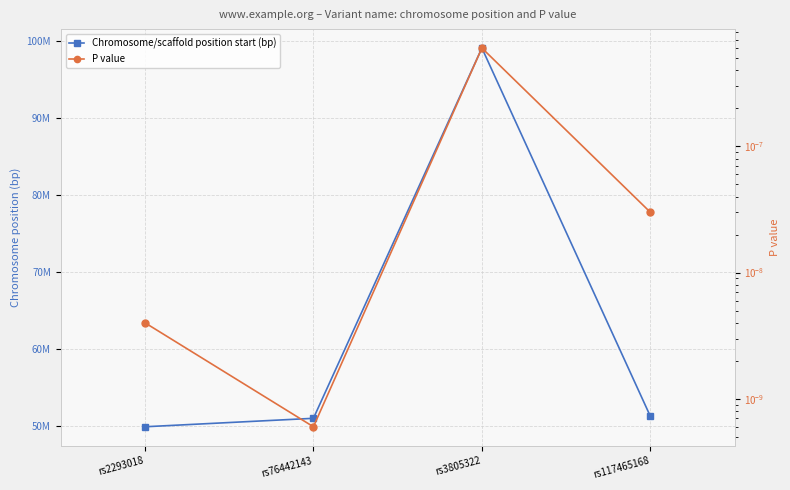

True or false: Chromosome/scaffold position start (bp) and P value cross at least once.

False